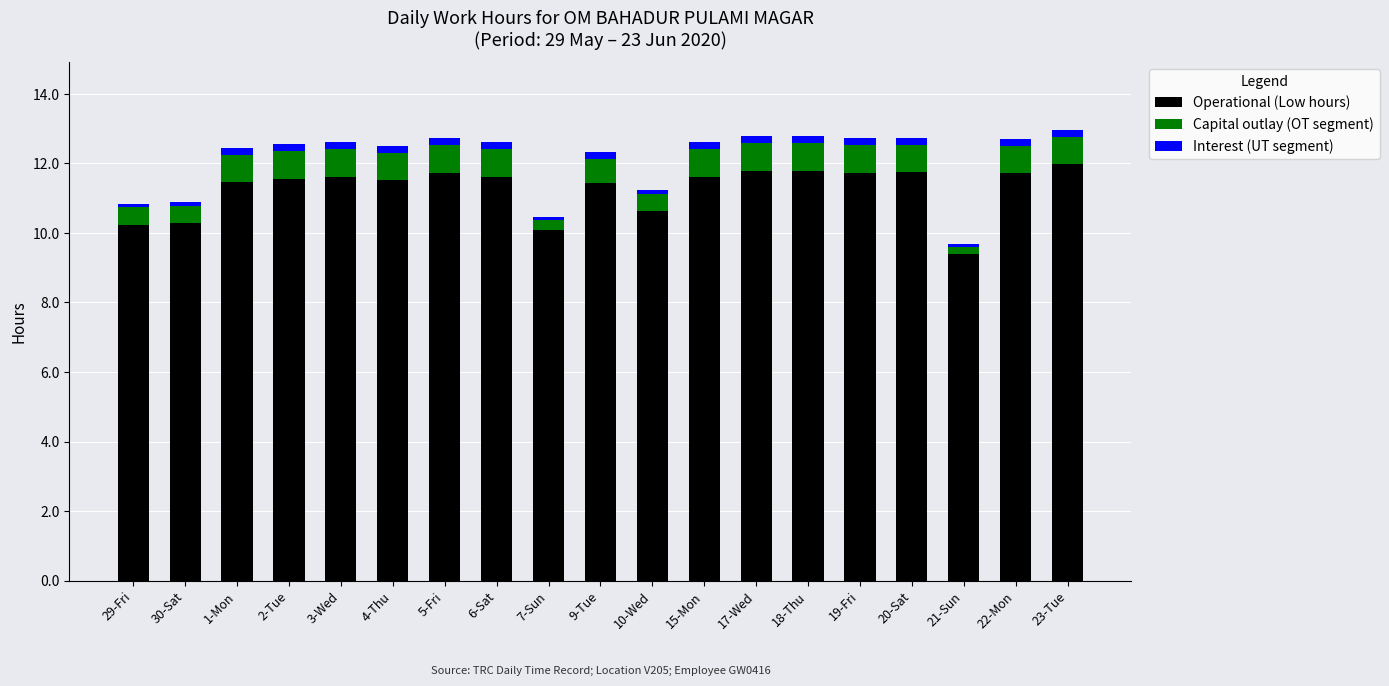

Where does the Operational (Low hours) series first go above 11?

1-Mon